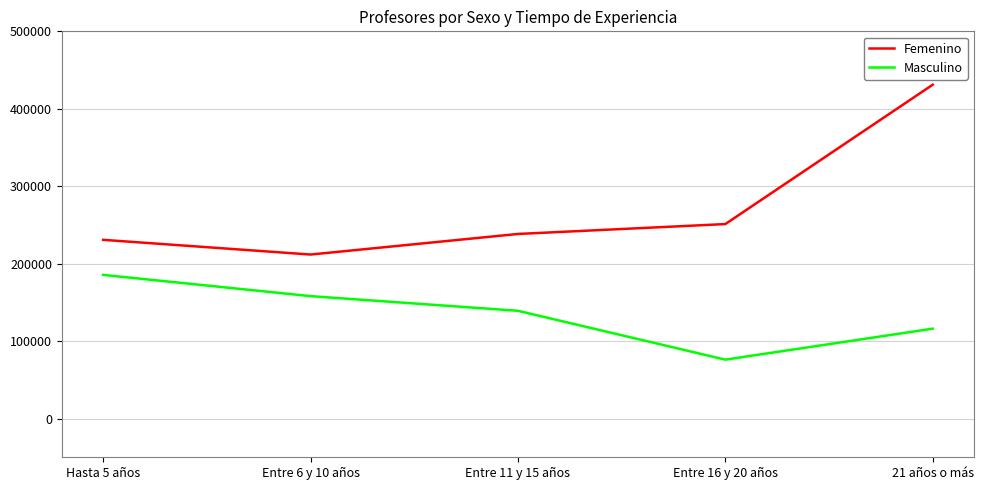

How many lines are shown in the chart?

2